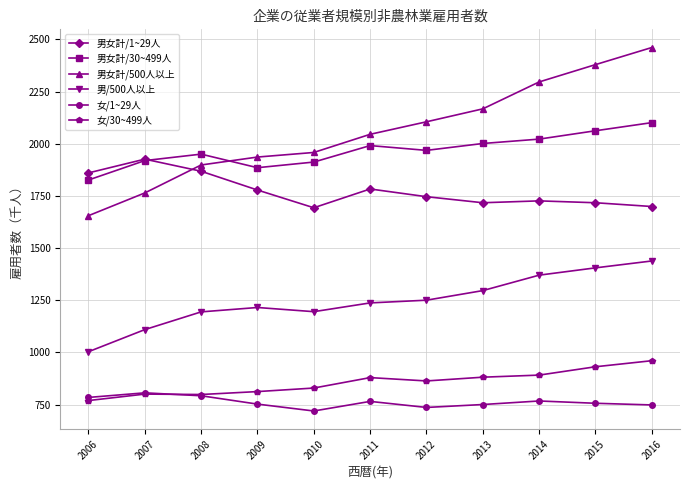

The value of 男女計/30~499人 at 2008 is 1950. True or false?

True